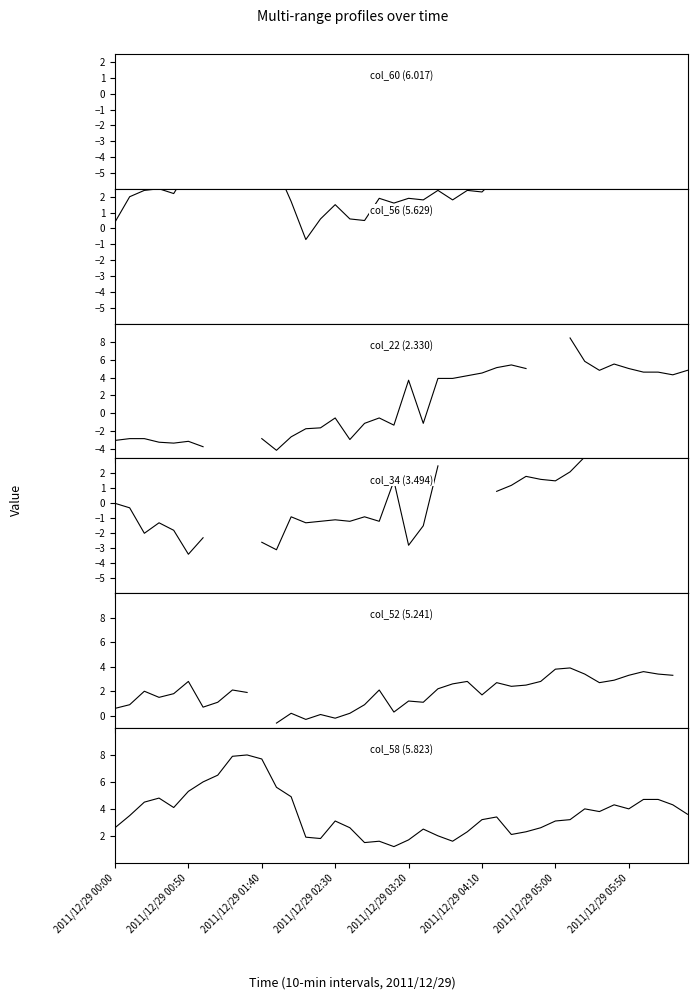

Does the chart have visible grid lines?

No